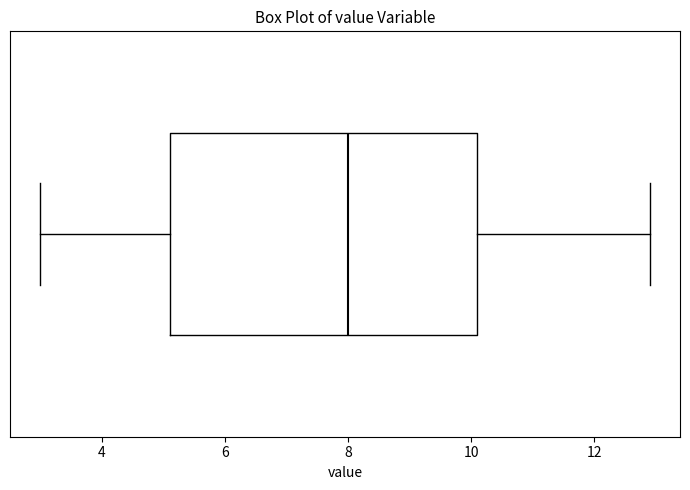

Read this box plot against the x-axis: the position of the median line, the range covered by the box, and the ends of both whiskers. The values are not printed on the chart, so give them approximately, as read against the axis.

median 8.0, box 5.2 to 10.2, whiskers 3.0 to 13.0